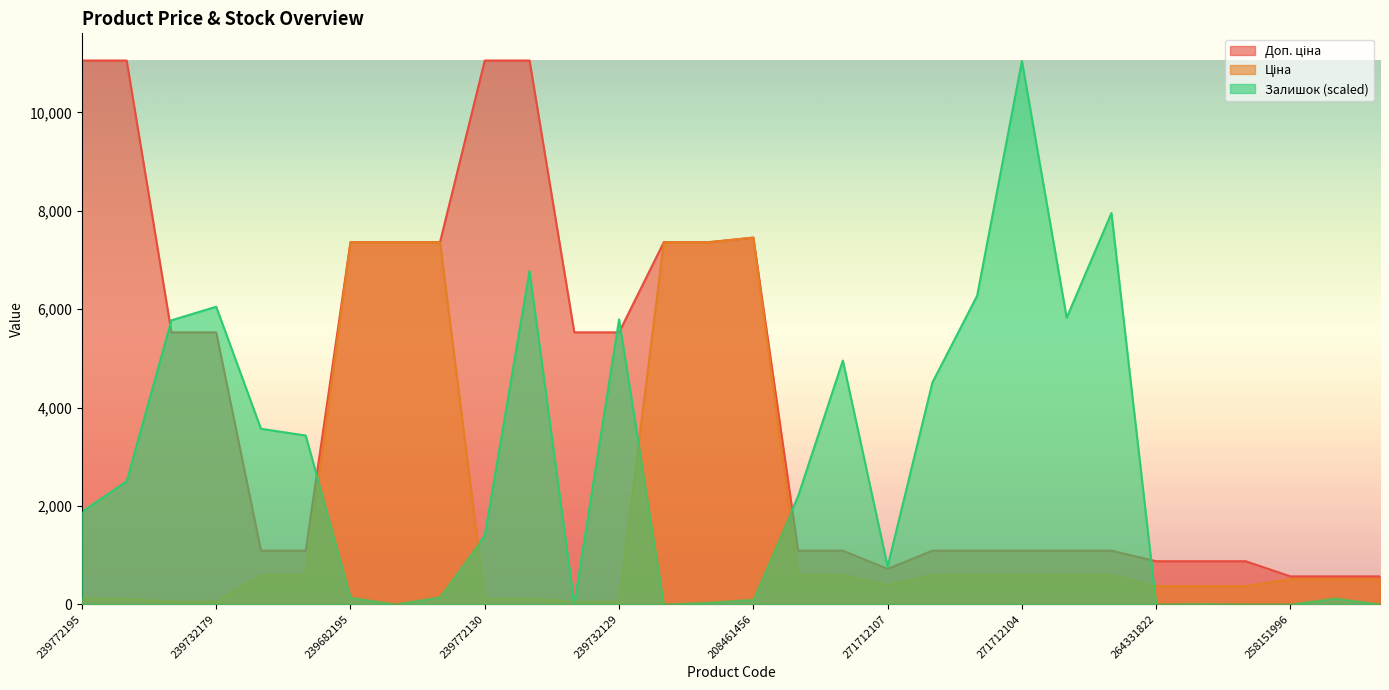

The value of Ціна at 258151996 is 672.2. True or false?

False